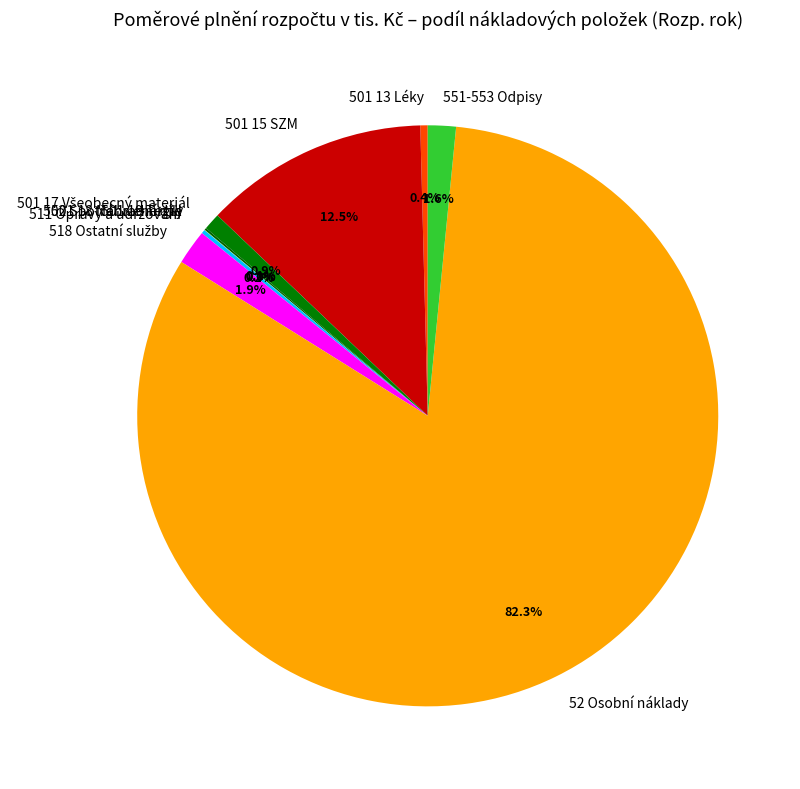

Which category accounts for the majority?

52 Osobní náklady